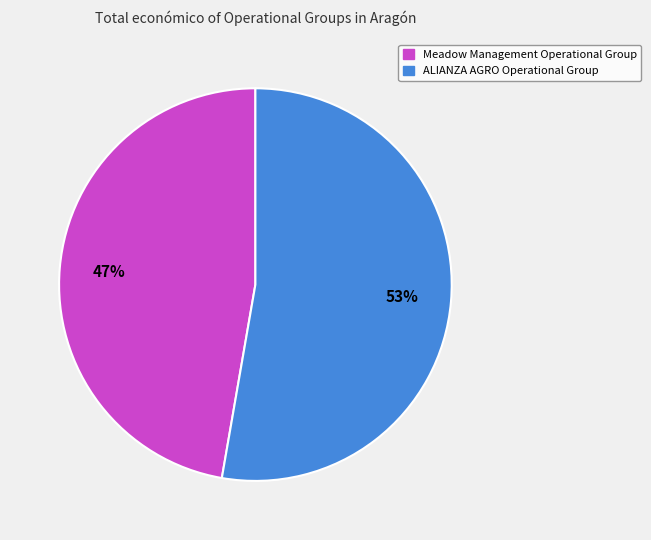

To the nearest percent, what is the average slice percentage?

50%